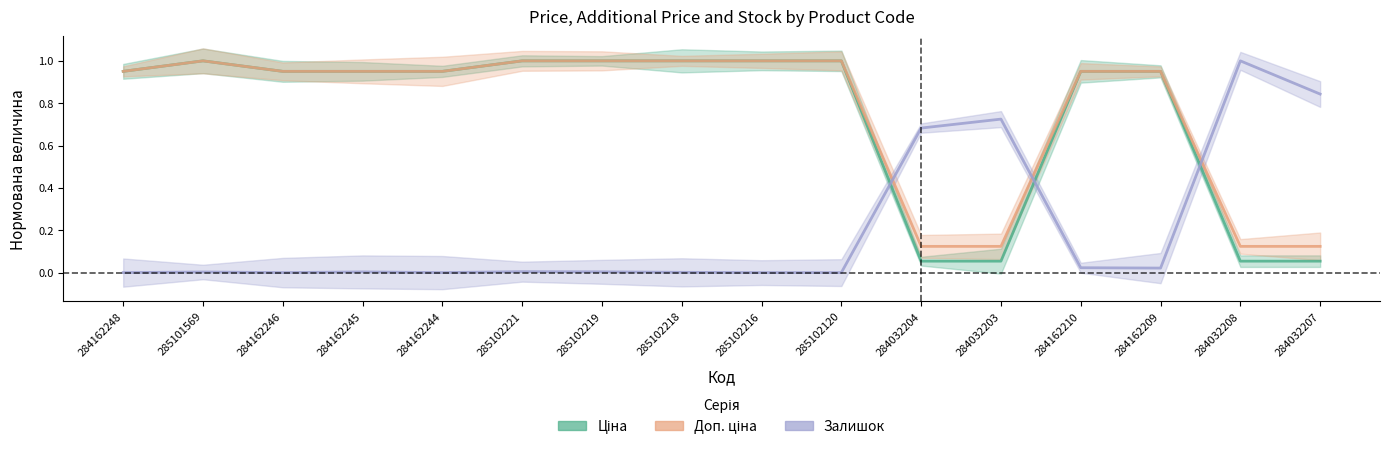

What are all the series names shown in the legend?

Ціна, Доп. ціна, Залишок